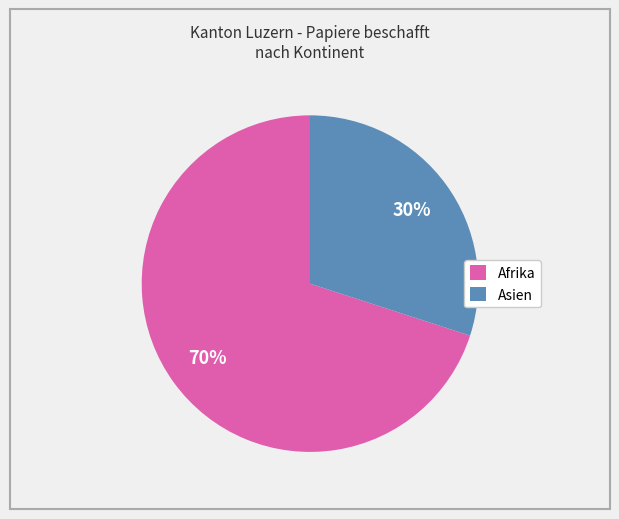

Which slice is the largest?

Afrika